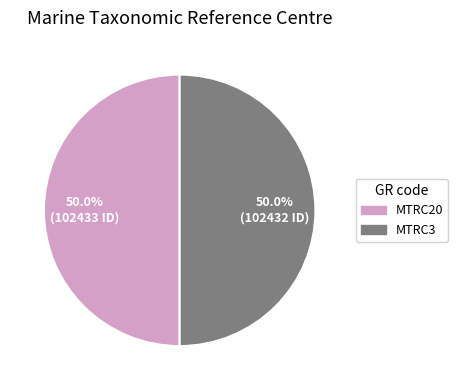

Is the sum of MTRC3 and MTRC20 greater than half?

Yes